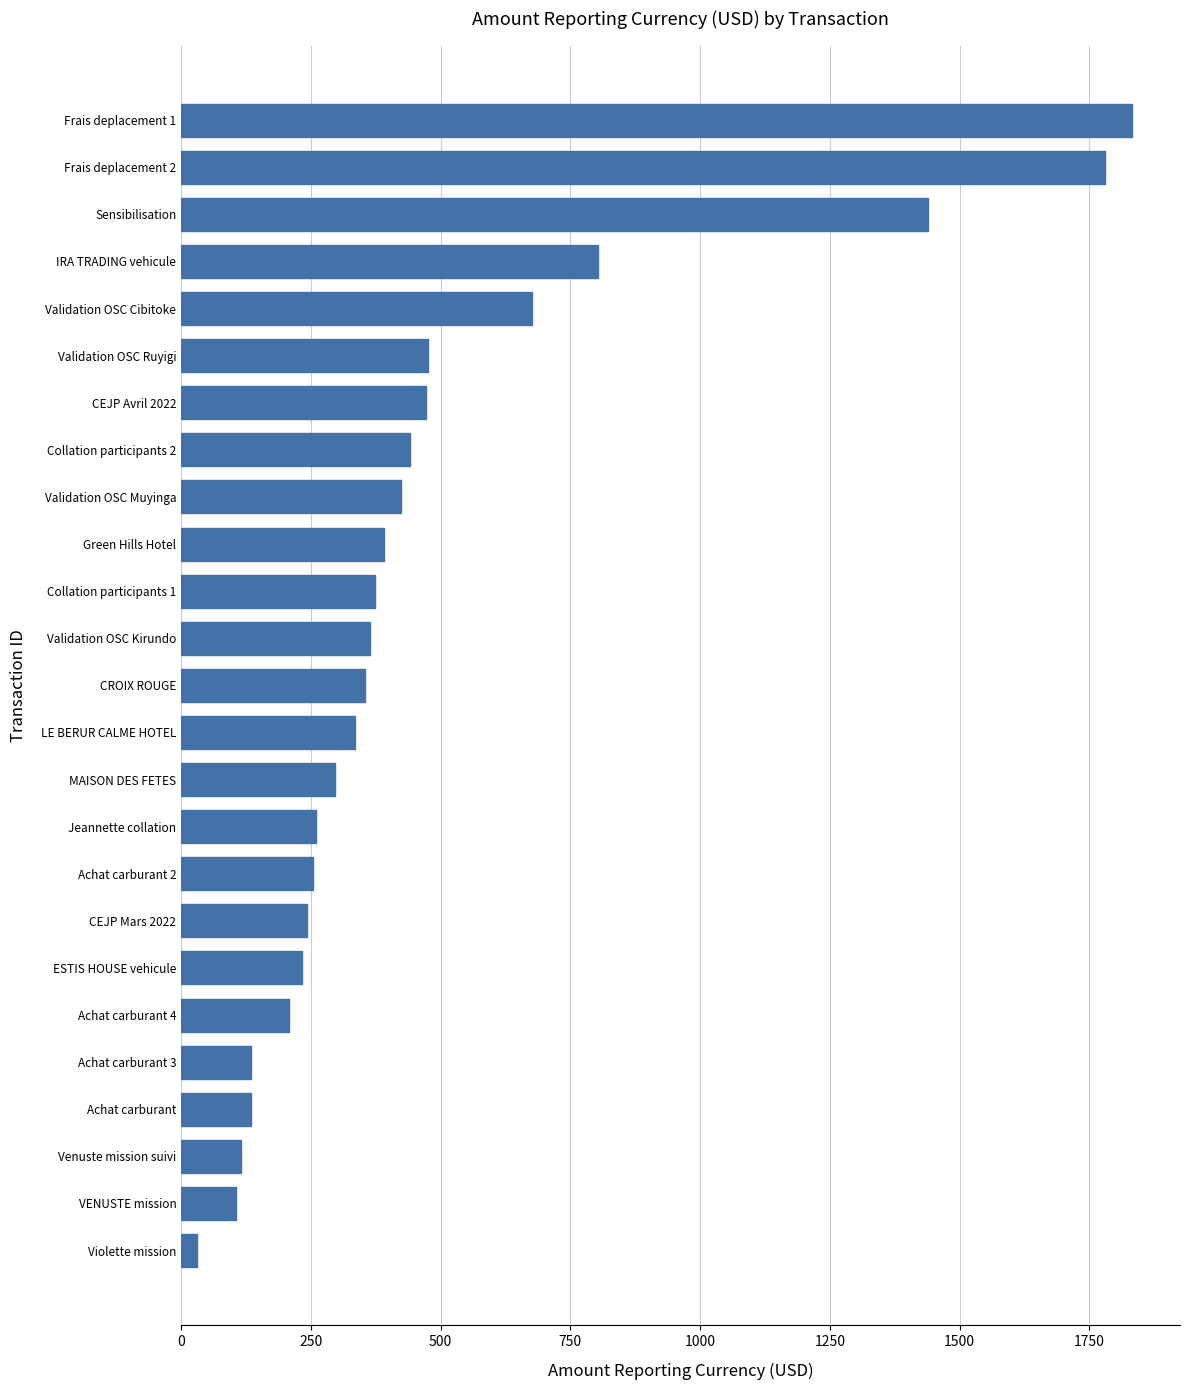

Approximately how many times larger is the value at MAISON DES FETES compared to Achat carburant 4?

1.4